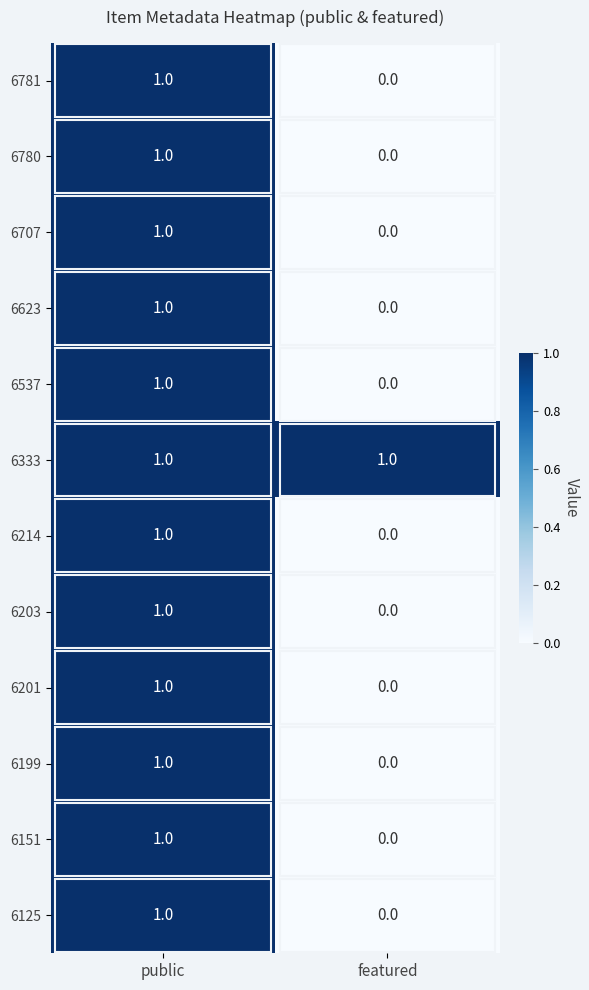

The value of 6780 at public is 1. True or false?

True